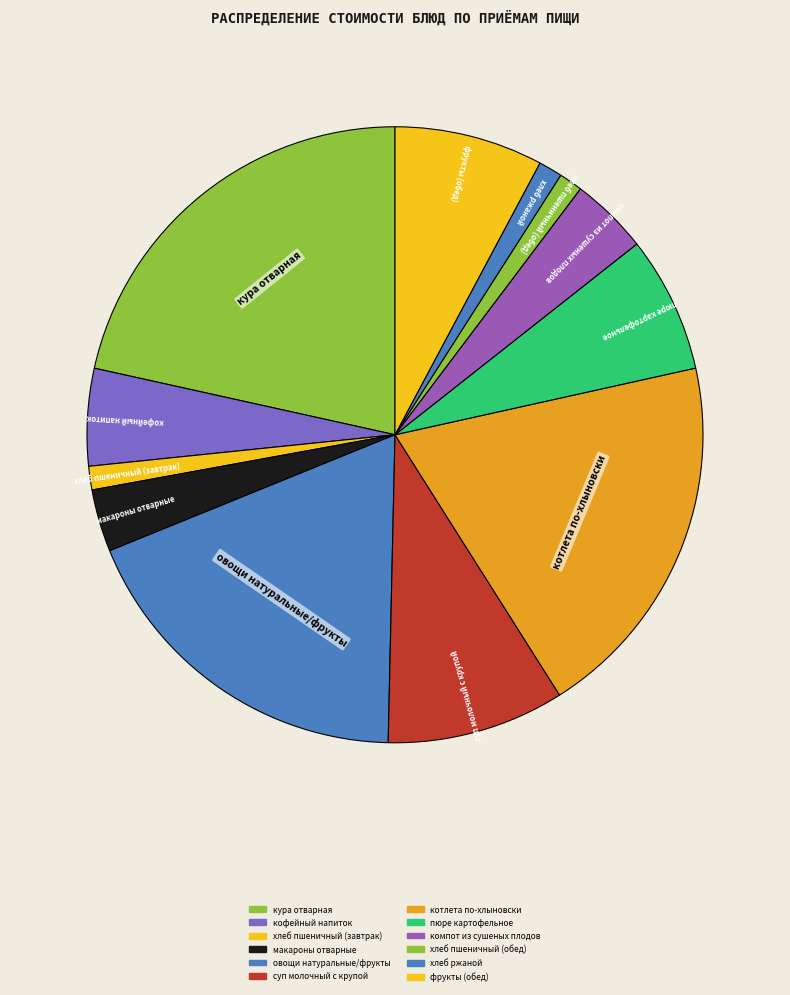

To the nearest percent, what is the difference between the largest and smallest slice percentages?

20%